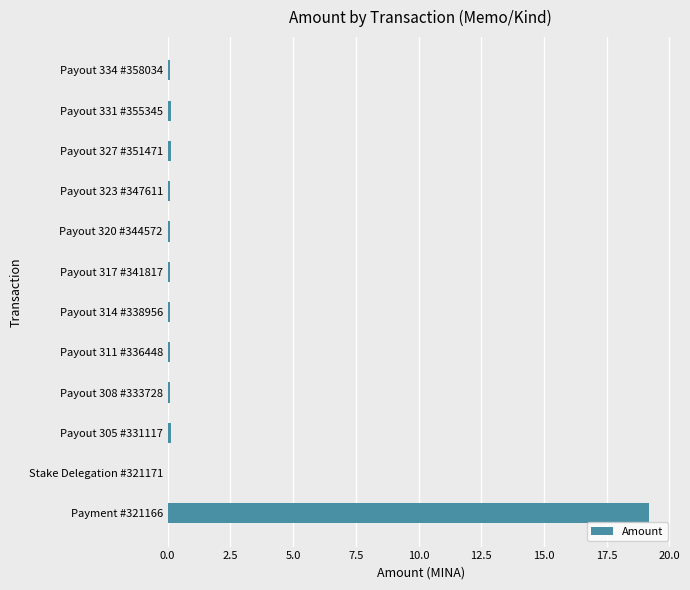

Does the chart contain stacked bars?

No